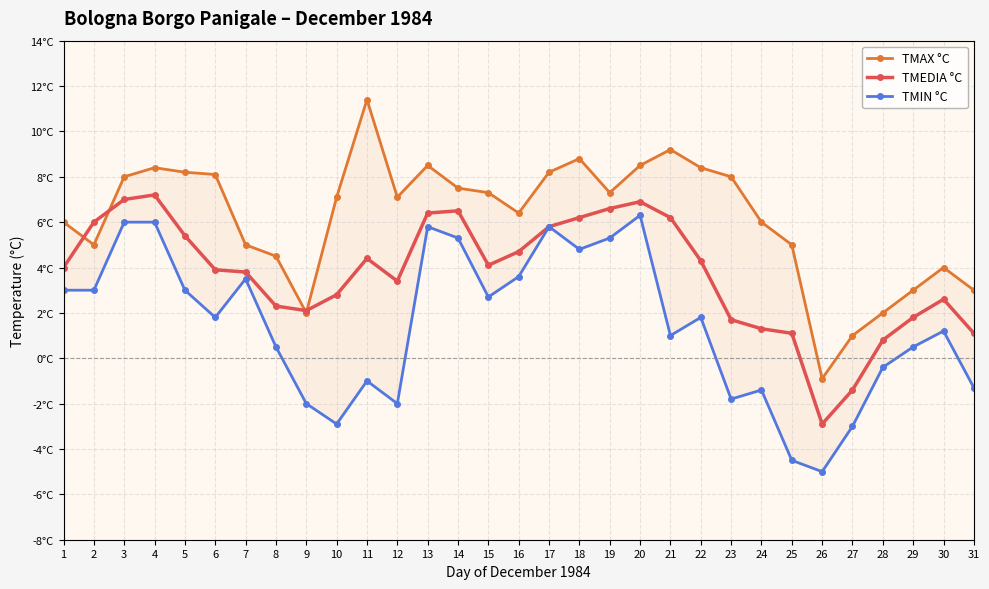

At how many categories does at least one series exceed 9?

2